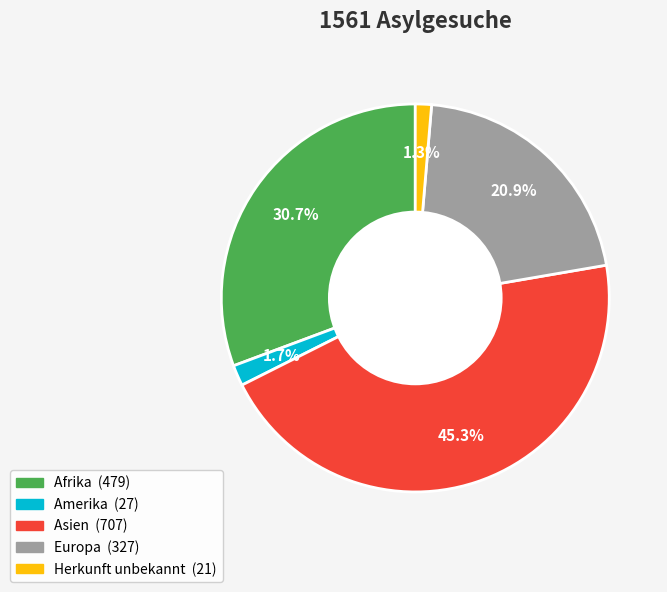

Is there any slice that represents more than half of the pie?

No